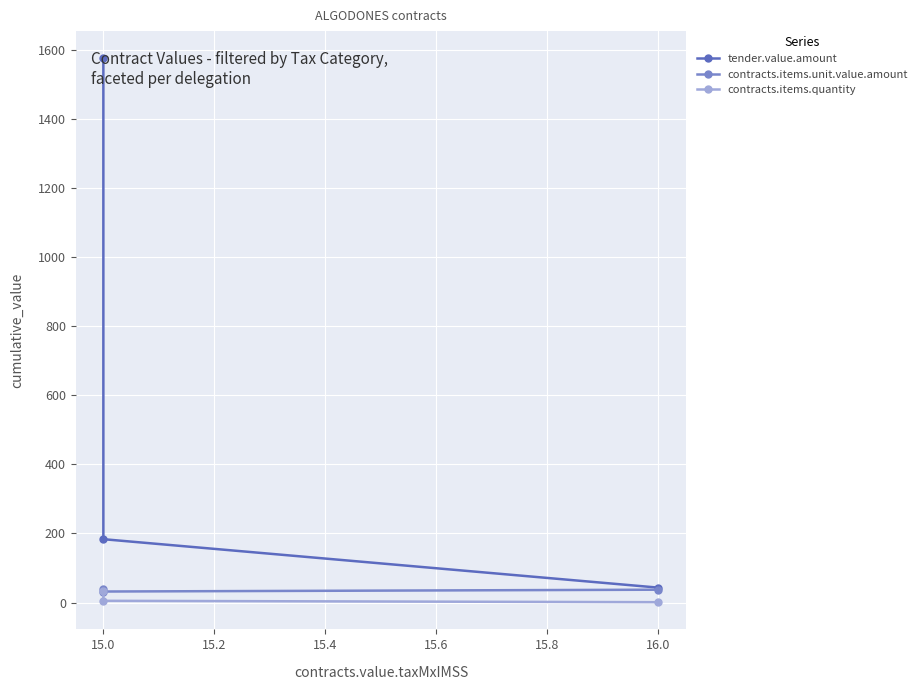

What is the value of the contracts.items.unit.value.amount point at the 1st from the left?

40.3